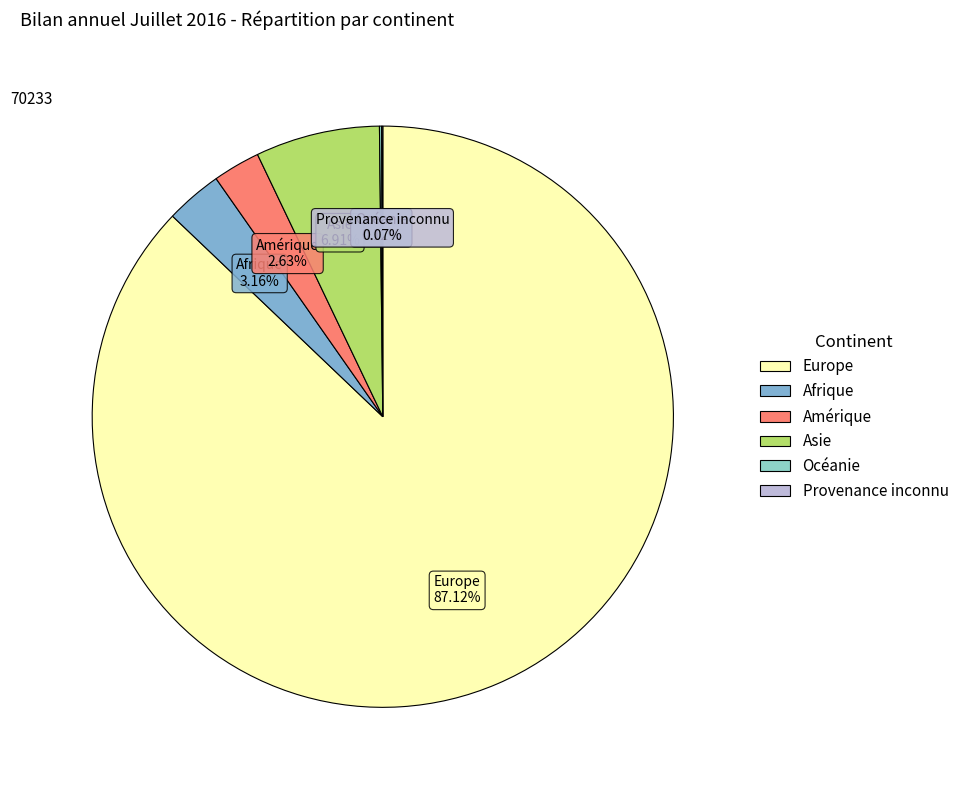

Which category accounts for the majority?

Europe